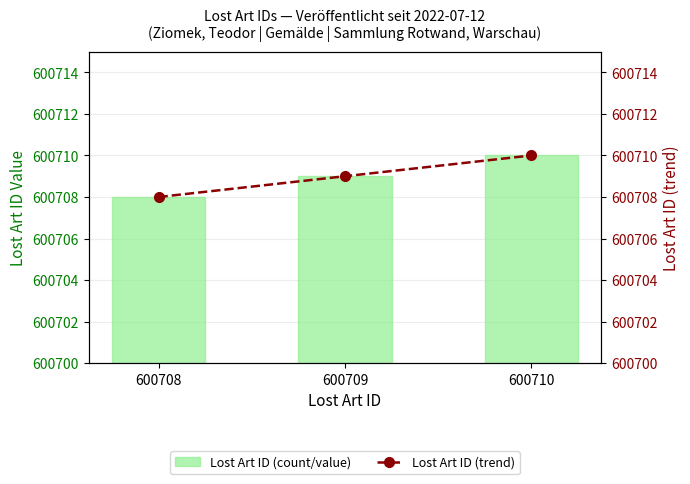

Between 600710 and 600709, which is larger?

600710